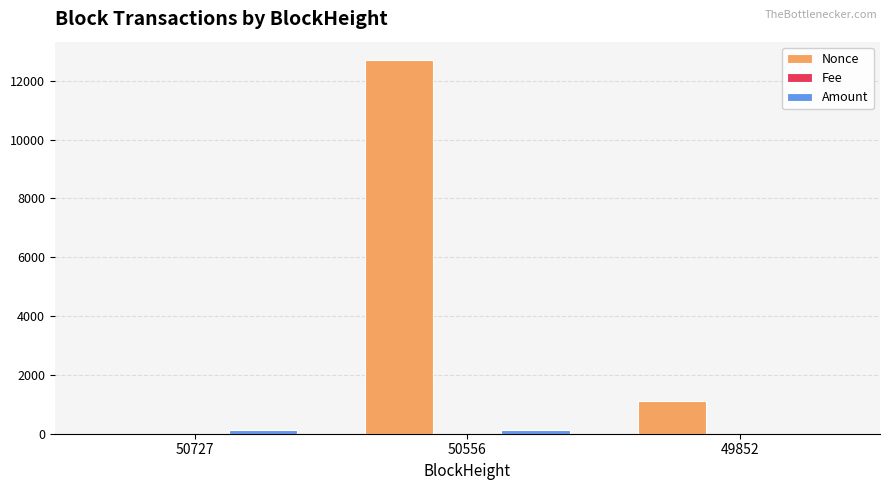

True or false: Nonce has a value of 12695.0 at 50556.

True